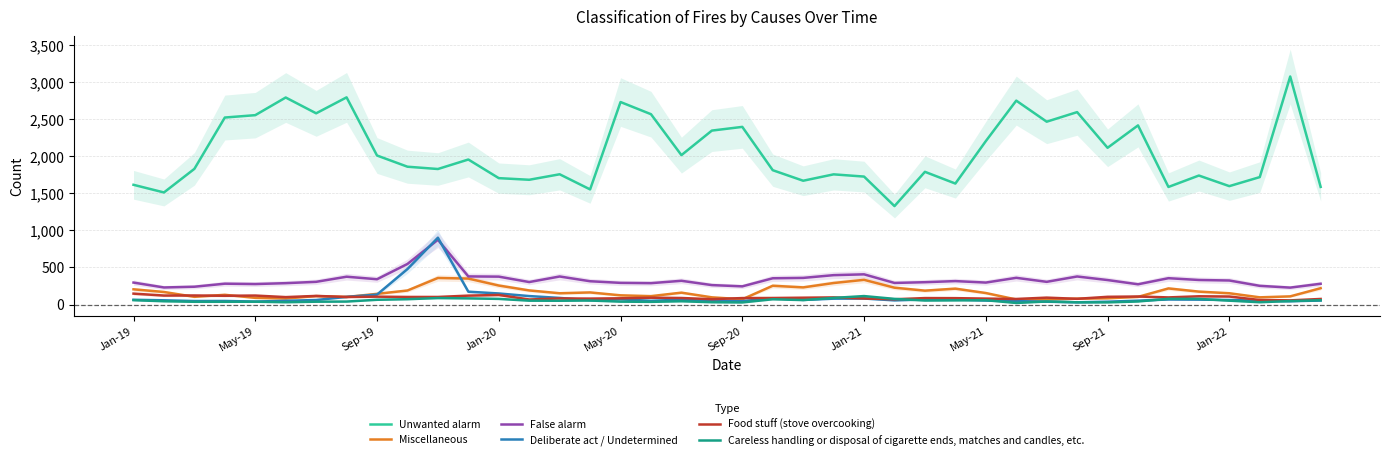

What is the minimum value for False alarm?

228